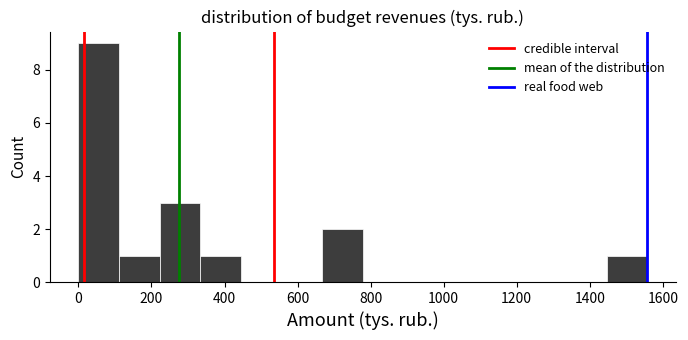

Over which range of the x-axis is the bar tallest?

0 to 120